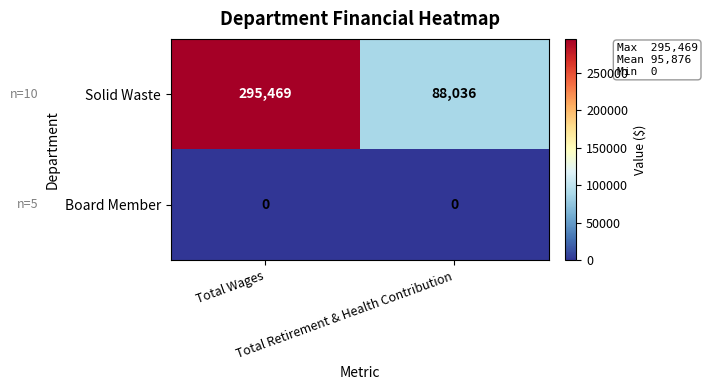

What is the lowest value of the Solid Waste series?

88036